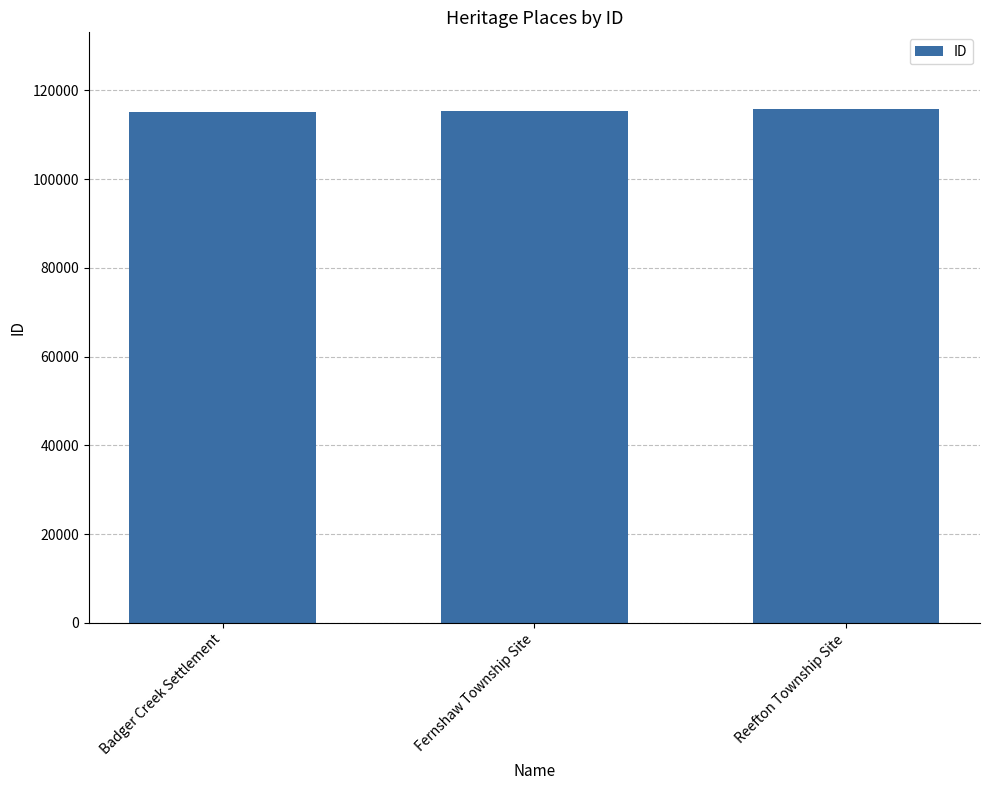

What is the sum of all values?

346141